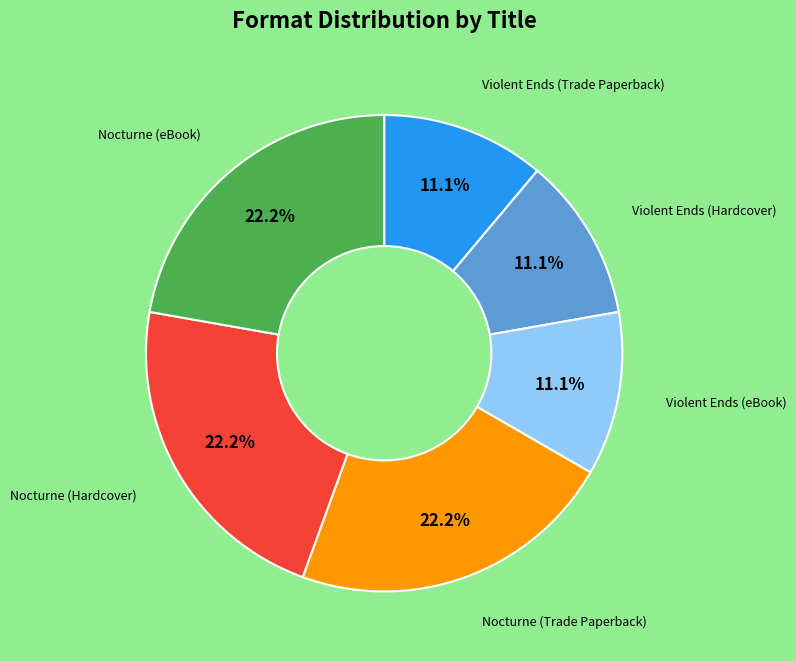

Is there a majority slice in this chart?

No